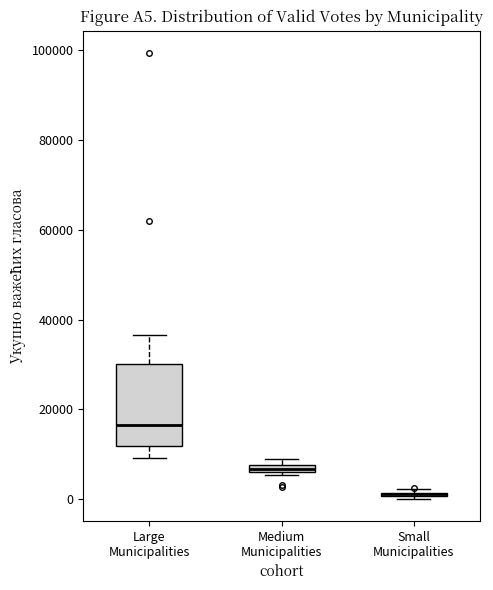

Which box is the tallest, from its lower edge to its upper edge?

Large Municipalities